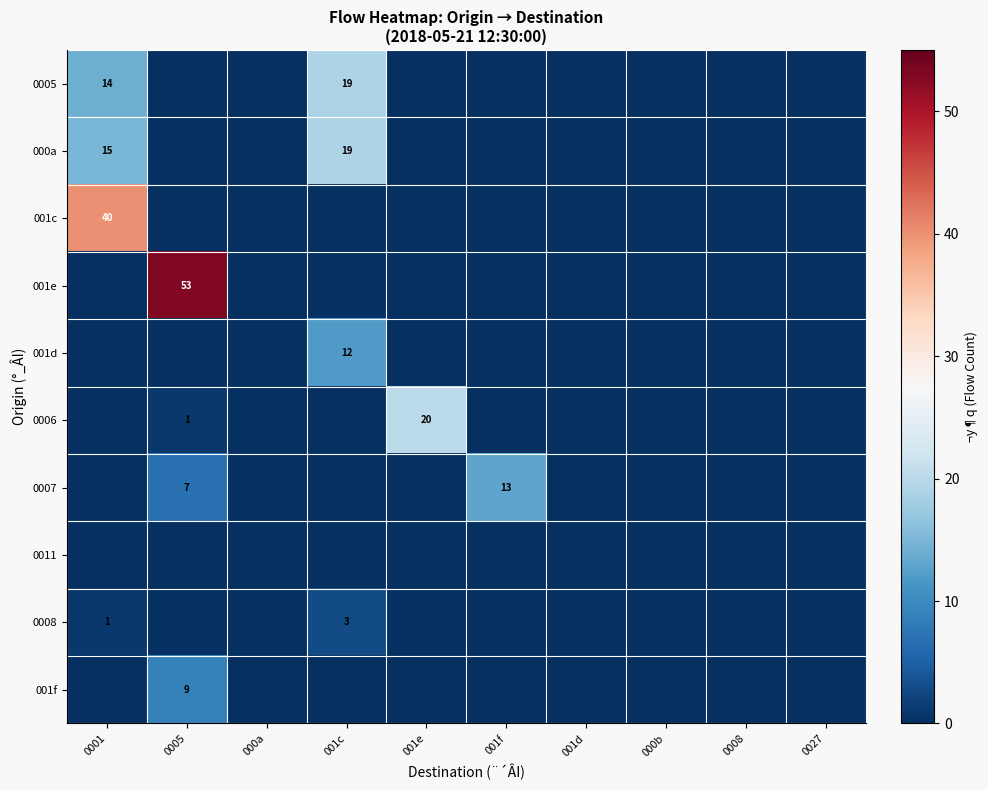

At 0008, list the series in order from smallest to largest.

0005, 000a, 001c, 001e, 001d, 0006, 0007, 0011, 0008, 001f